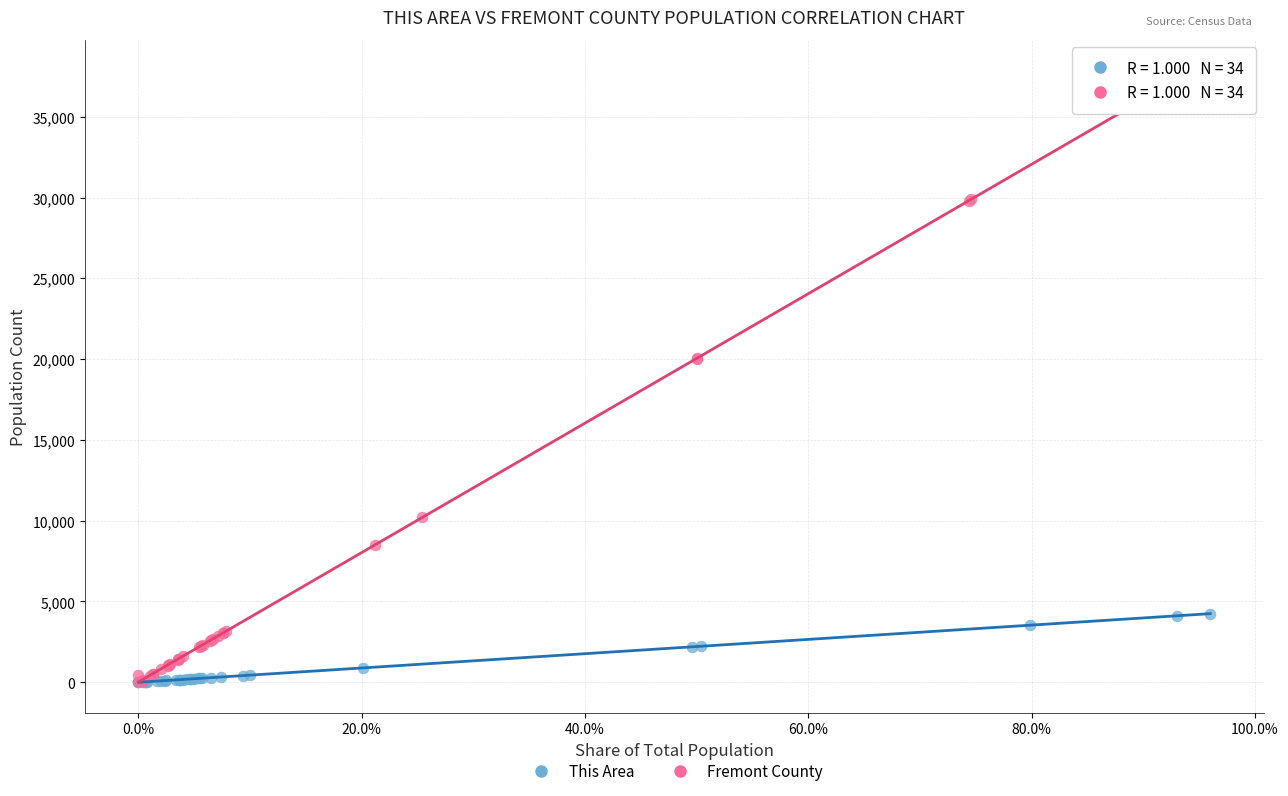

Which series contains the highest Y value?

Fremont County